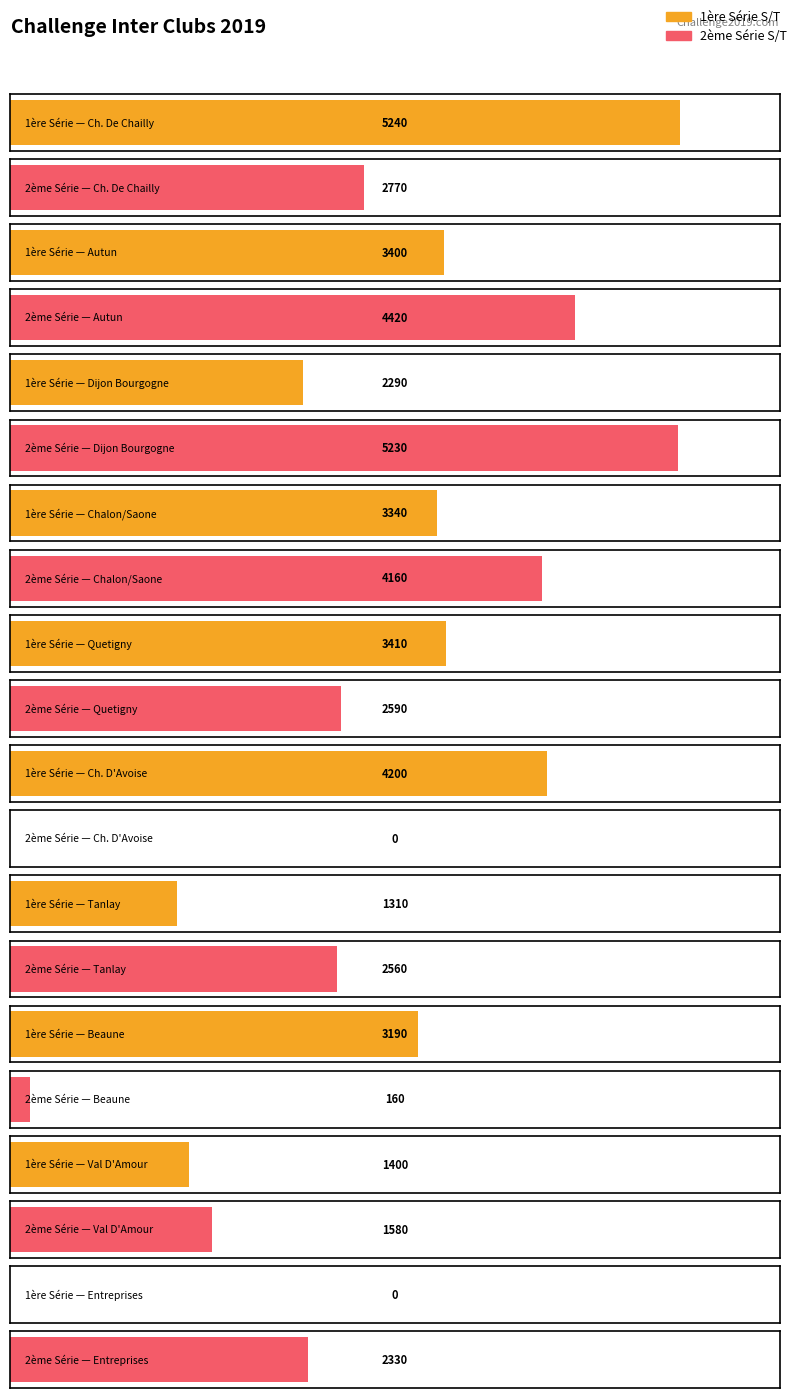

True or false: 1ère Série S/T has a value of 3518 at Venarey.

False